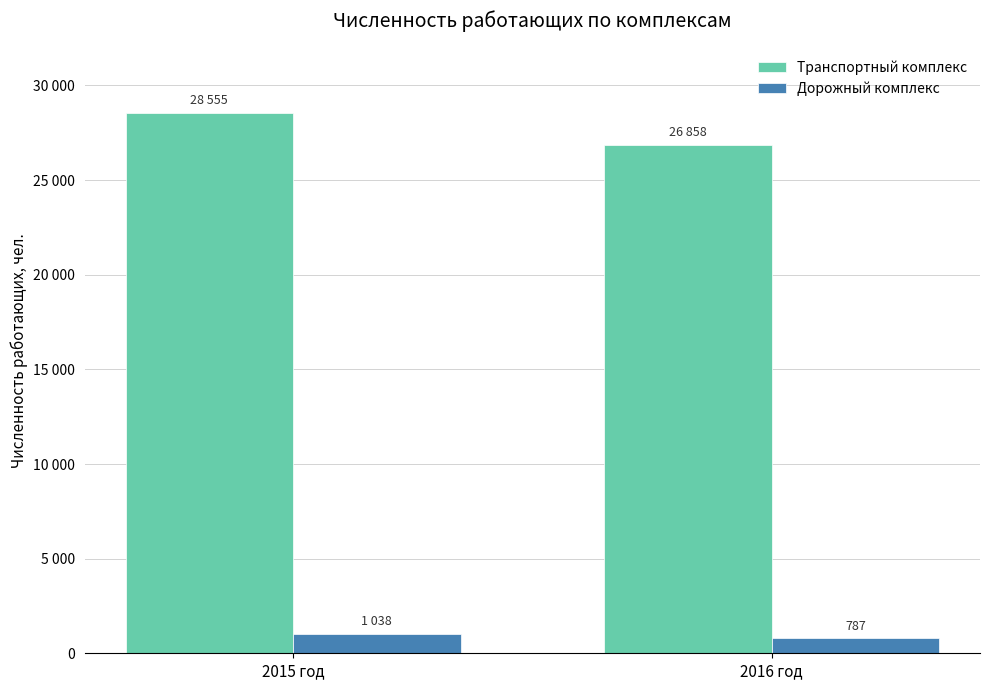

What is the label of the 2nd bar from the right?

2015 год